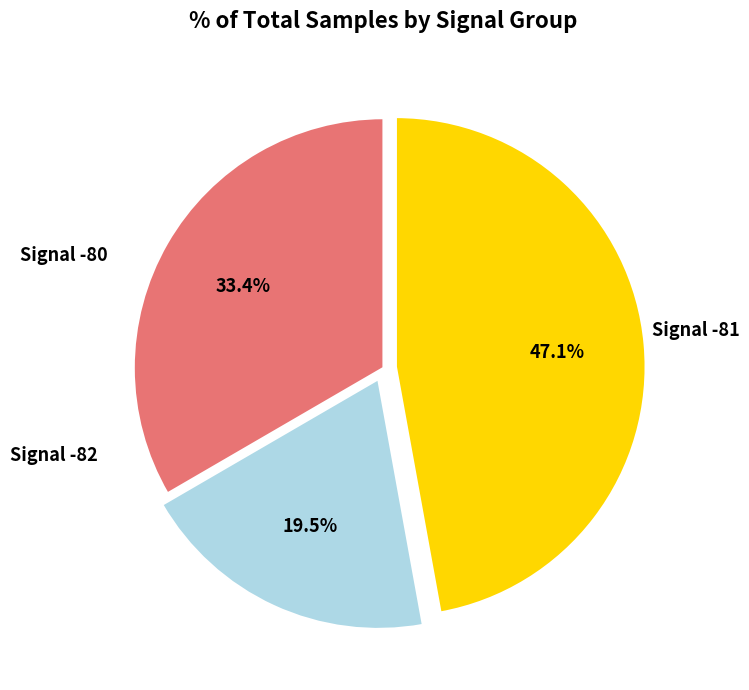

Does any single category account for the majority?

No